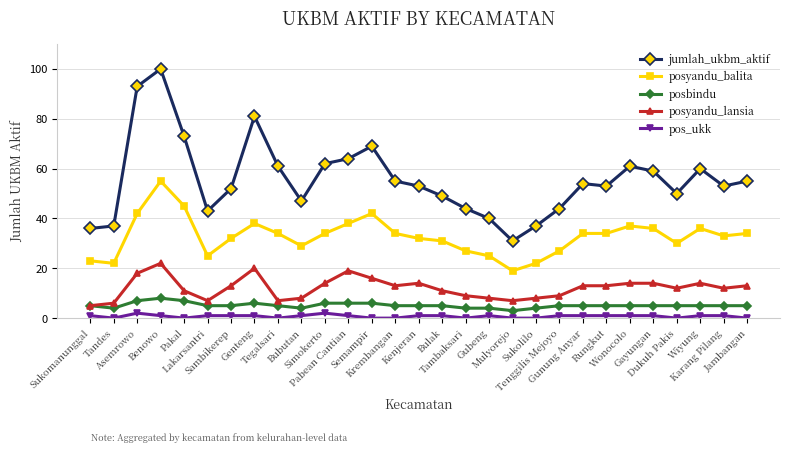

At how many categories does at least one series exceed 74?

3